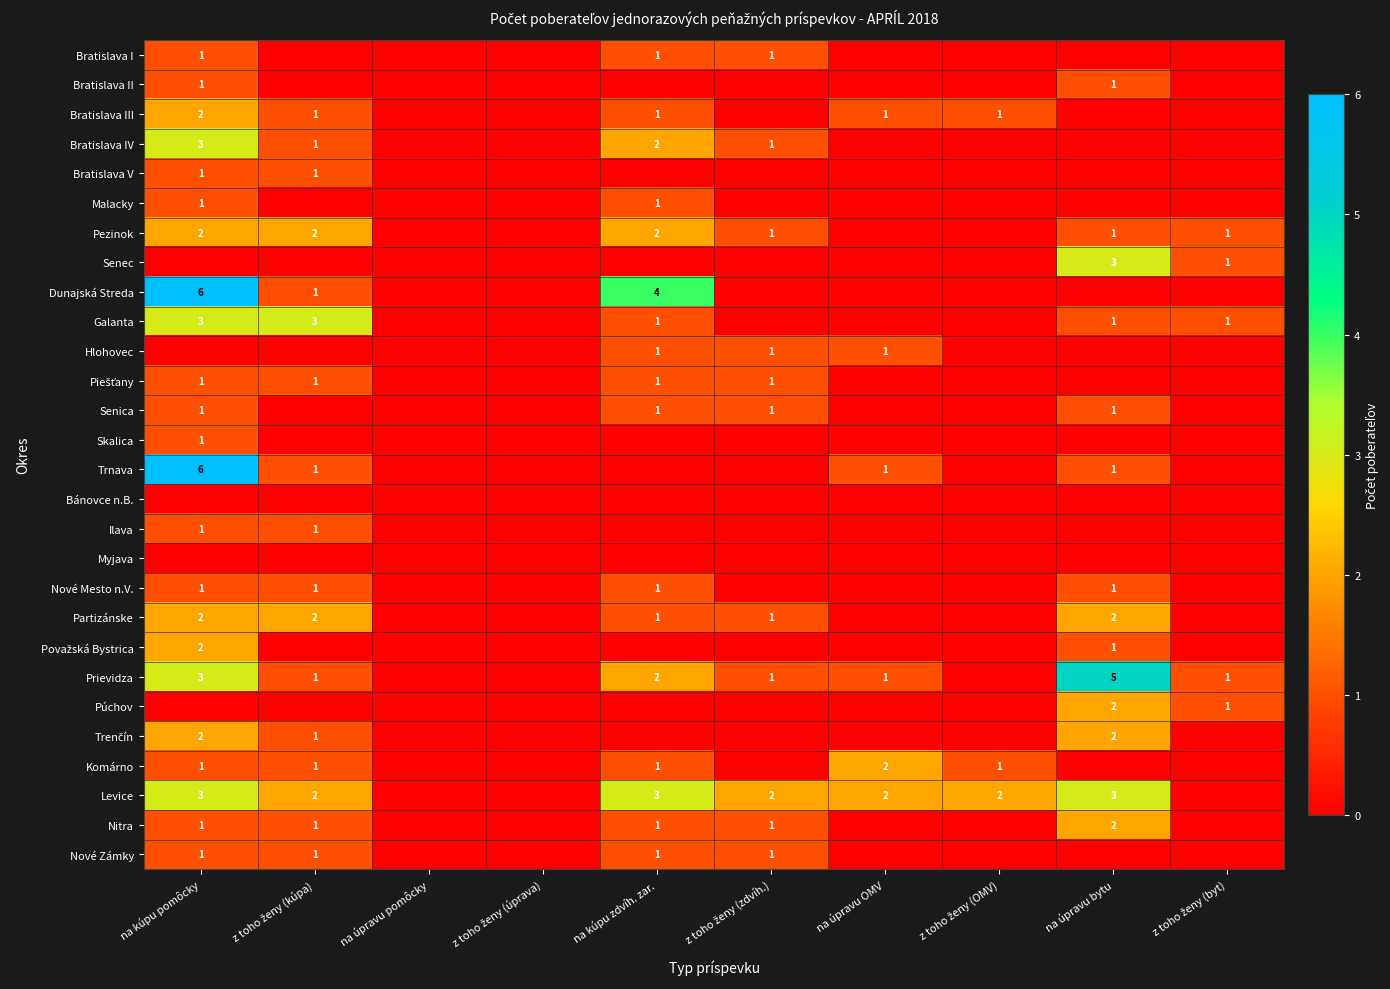

At which category is the sum across all series the highest?

na kúpu pomôcky